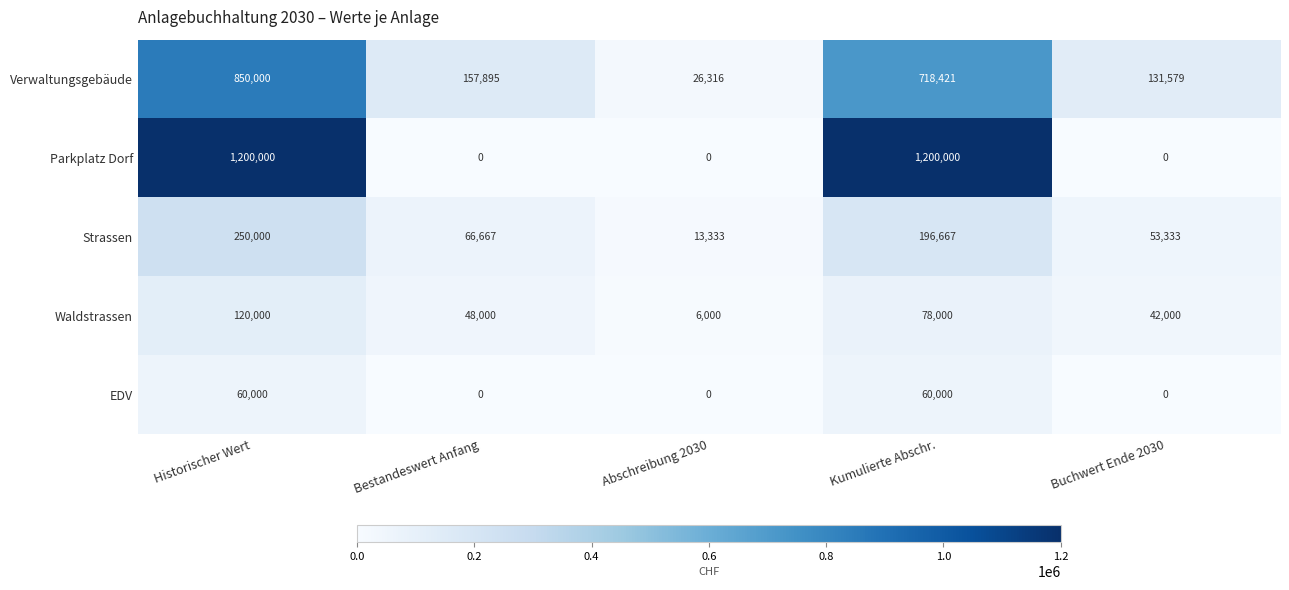

Reading left to right, what are all the values shown in this chart?

Verwaltungsgebäude: 850000	157895	26316	718421	131579
Parkplatz Dorf: 1200000	0	0	1200000	0
Strassen: 250000	66667	13333	196667	53333
Waldstrassen: 120000	48000	6000	78000	42000
EDV: 60000	0	0	60000	0